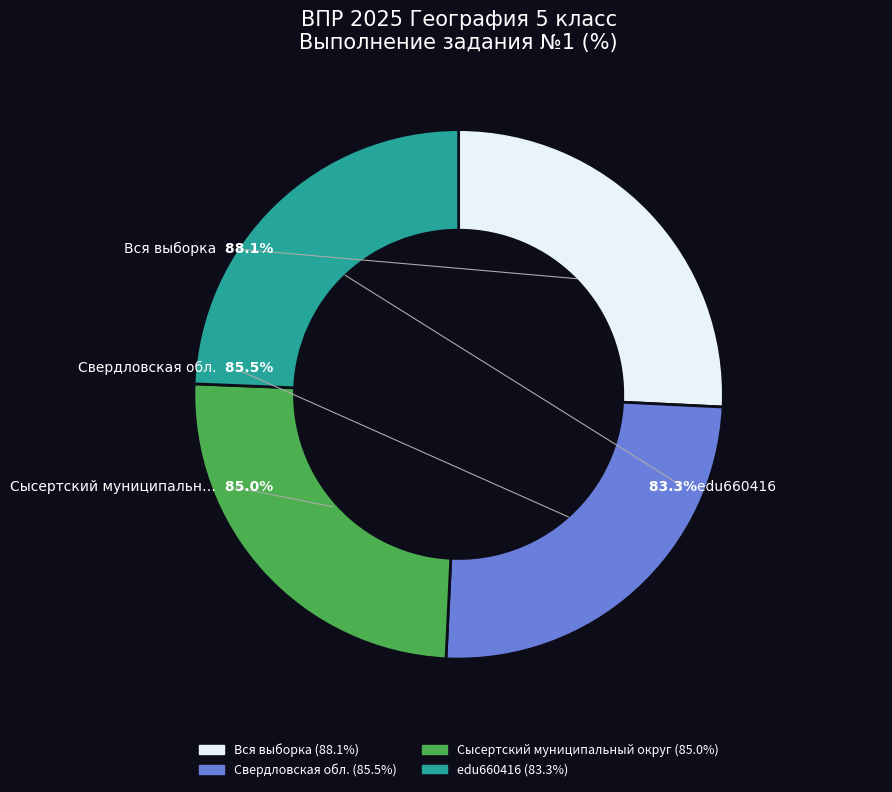

Combined, what portion of the pie is Вся выборка and edu660416?

50.1%